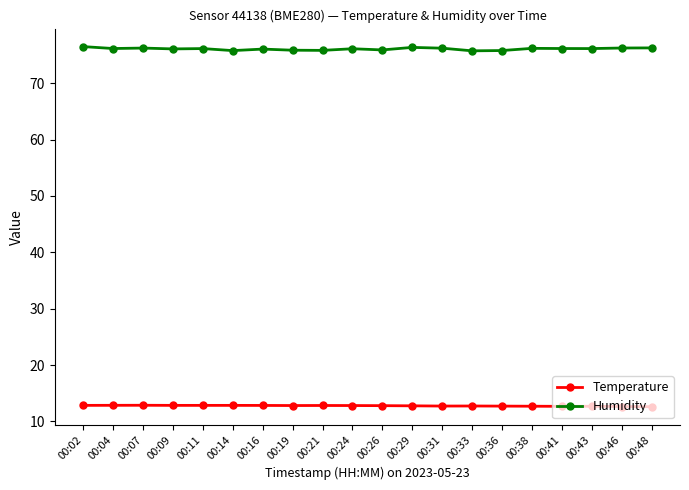

Rank the series at 00:21 from lowest to highest value.

Temperature, Humidity